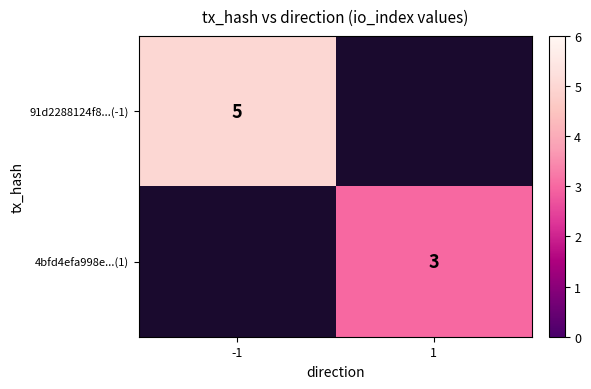

The value of 91d2288124f8...(-1) at -1 is 9. True or false?

False